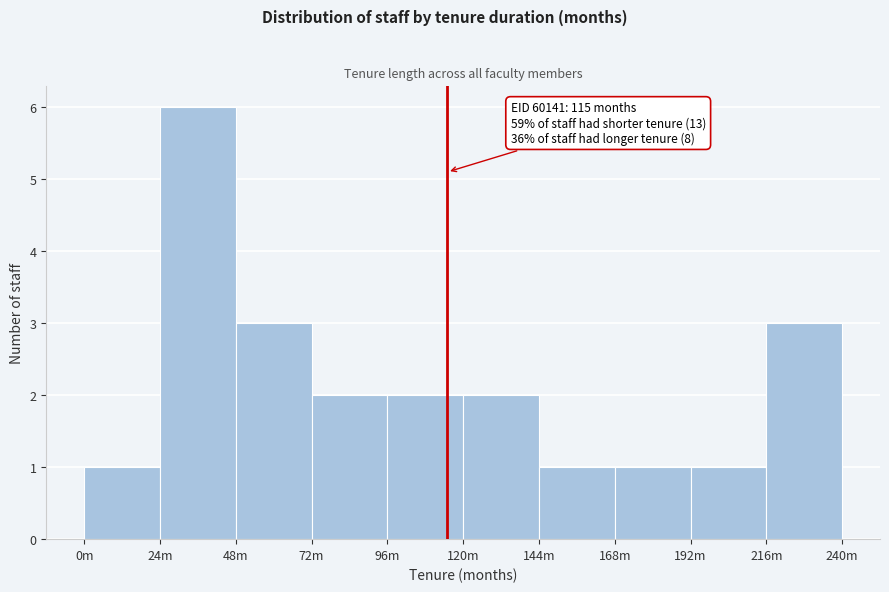

Reading left to right, transcribe all the data shown in this chart.

0m=1	24m=6	48m=3	72m=2	96m=2	120m=2	144m=1	168m=1	192m=1	216m=3